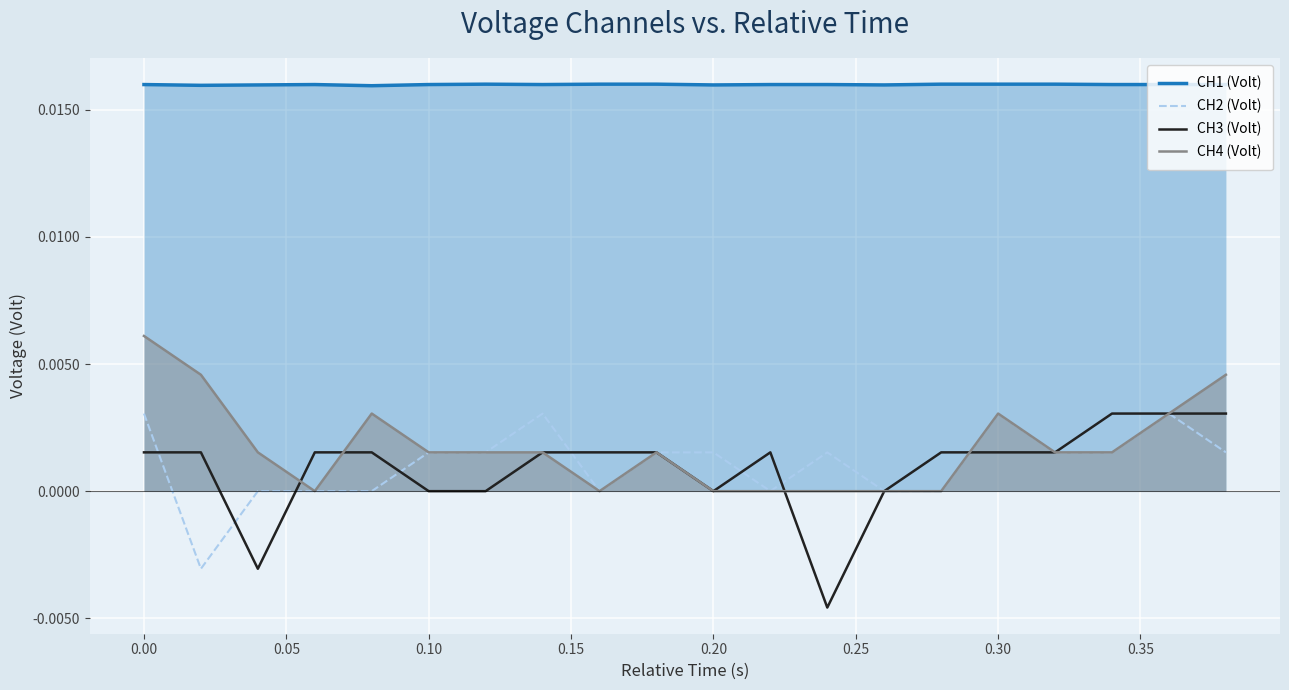

True or false: CH4 (Volt) and CH1 (Volt) intersect in this chart.

False